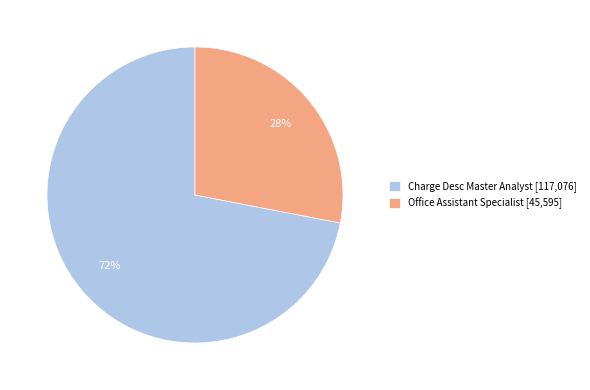

What percentage is the Office Assistant Specialist slice, to the nearest percent?

28%